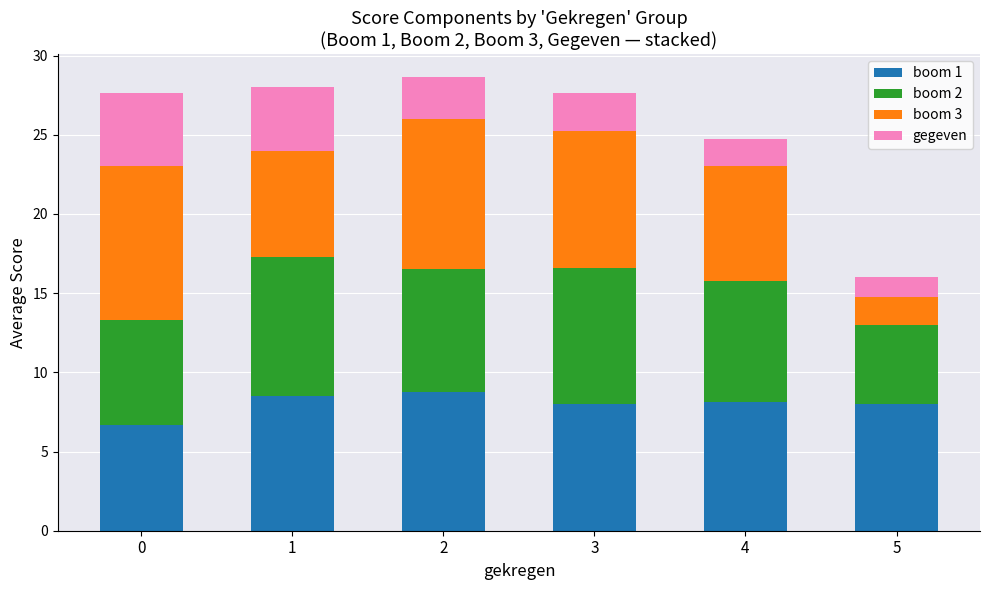

Reading left to right, transcribe the values for boom 1.

6.7	8.5	8.8	8.0	8.1	8.0